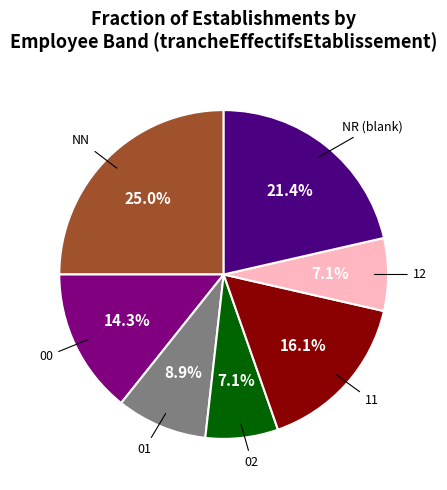

Does any single category account for the majority?

No